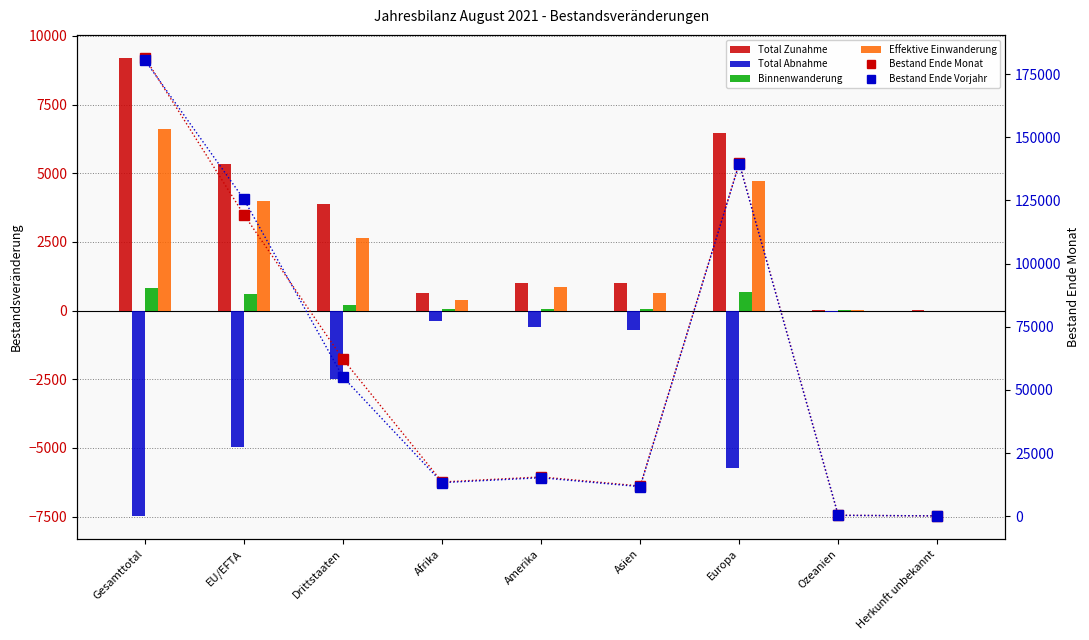

Which series has the largest total across all categories?

Bestand Ende Monat